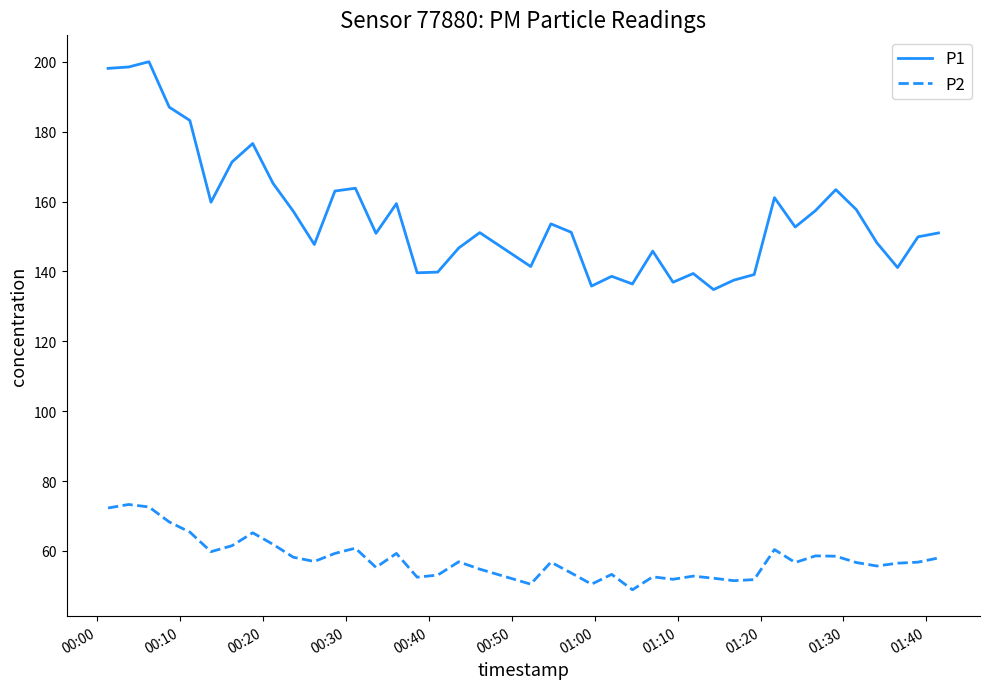

Which series has the largest total across all categories?

P1